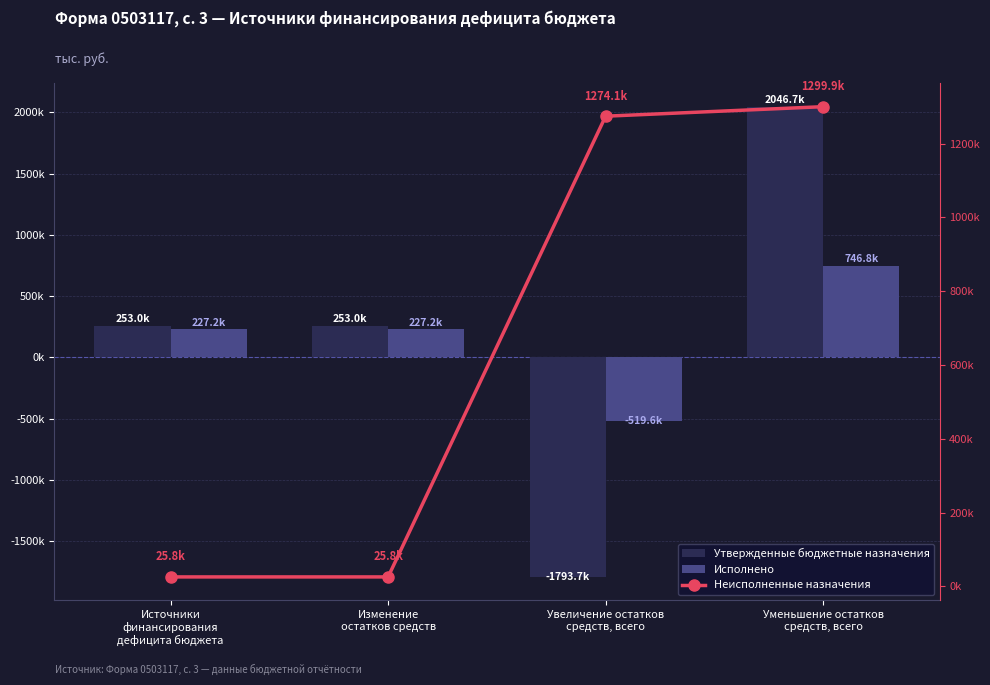

At which category is the sum across all series the highest?

Уменьшение остатков
средств, всего